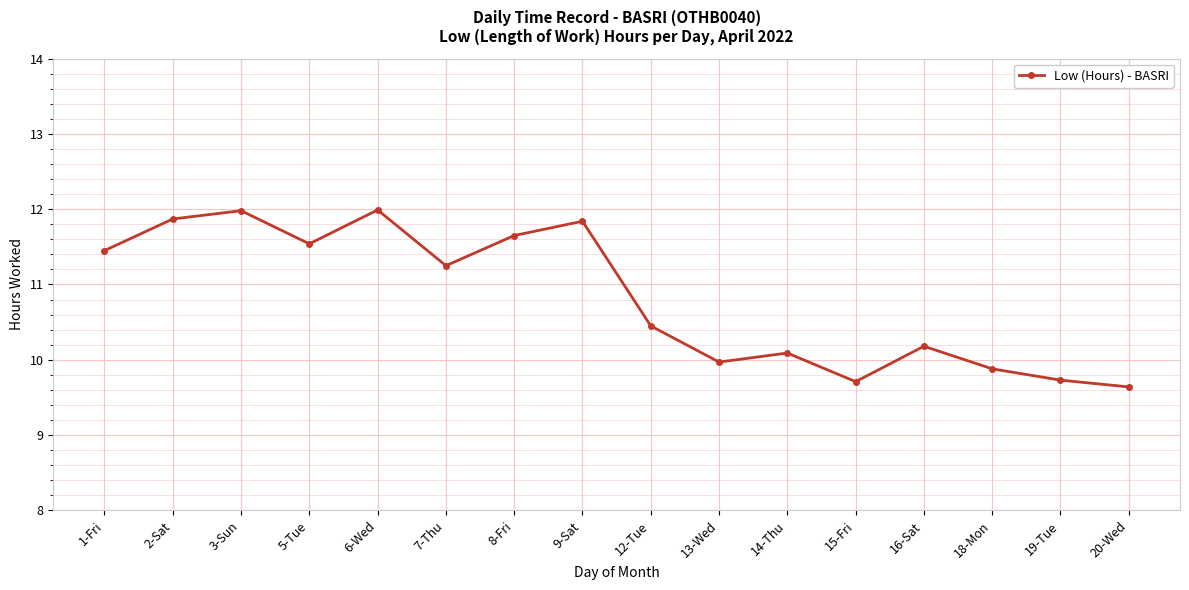

What is the smallest value displayed?

9.6